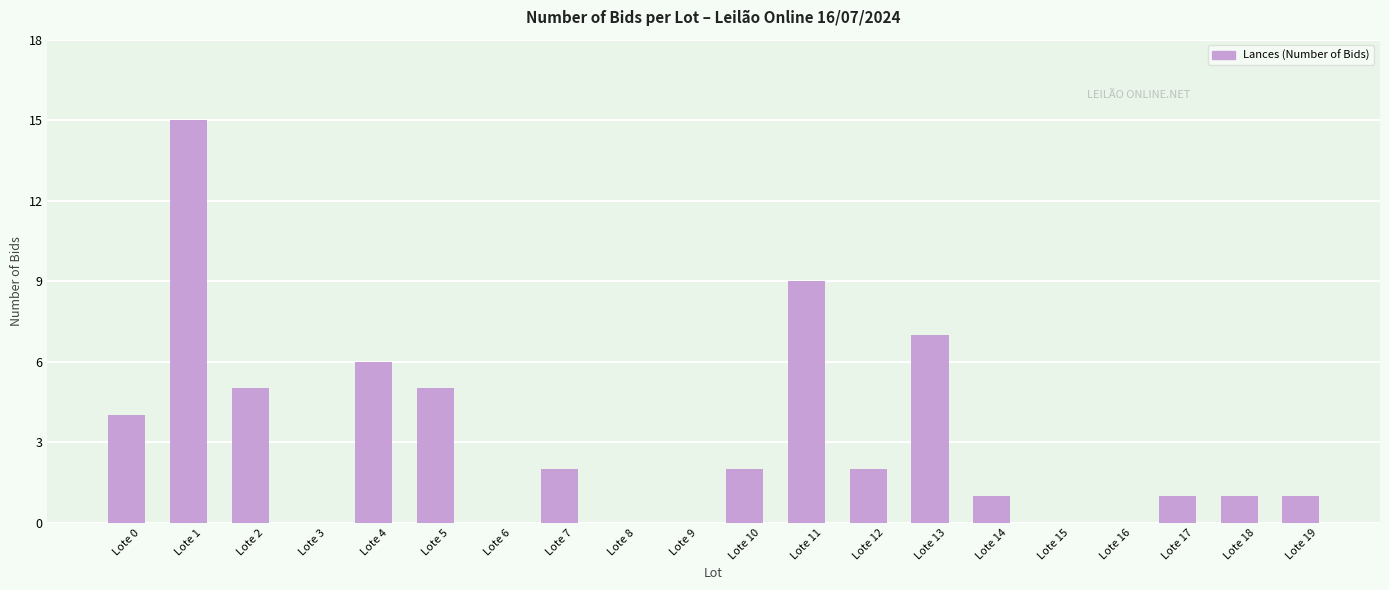

Which category has the highest value across all series?

Lote 1